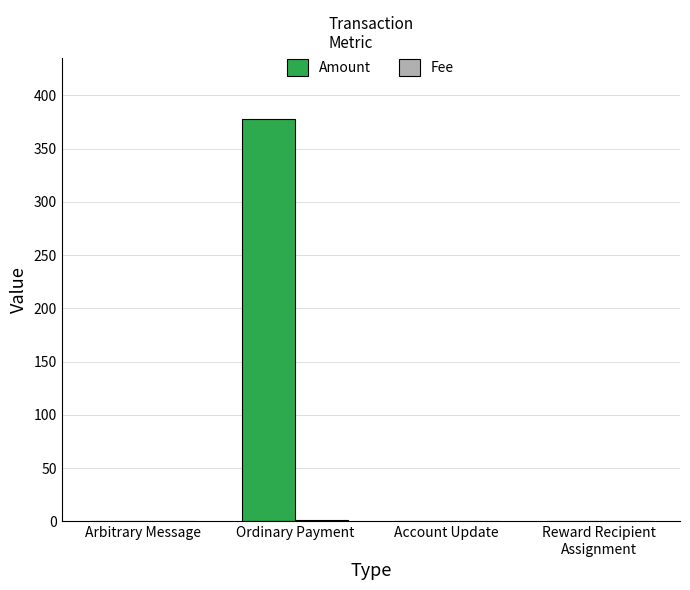

At which category is the sum across all series the highest?

Ordinary Payment